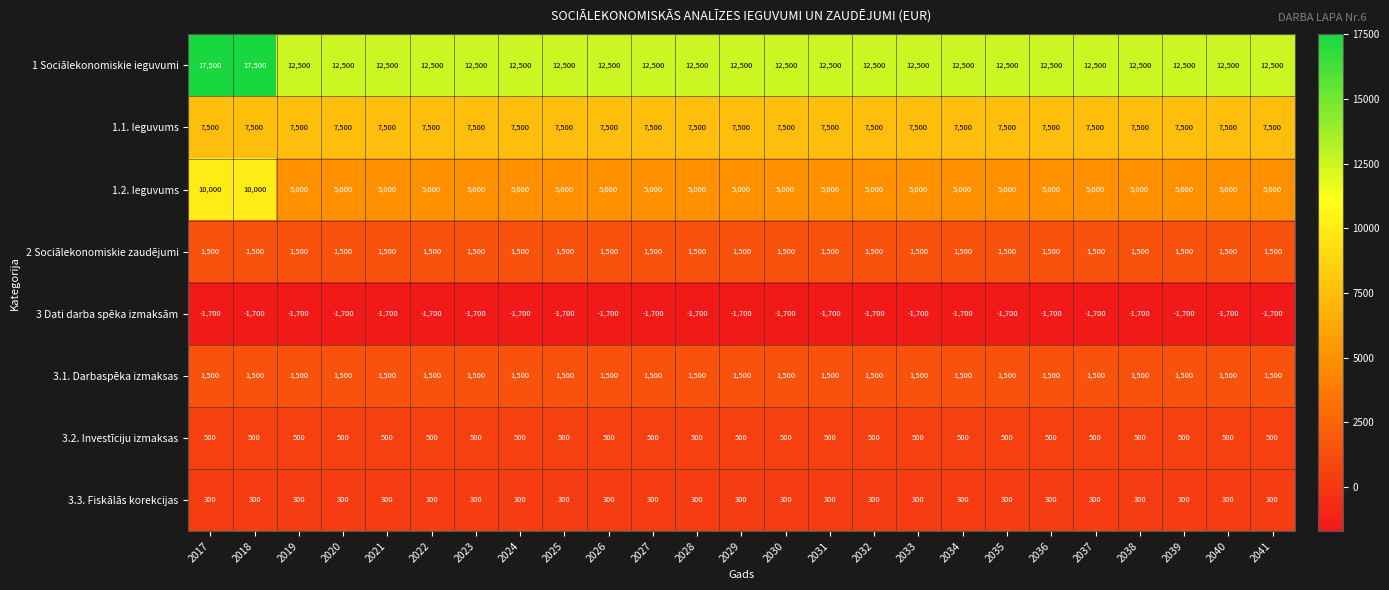

What is the lowest value of the 3.3. Fiskālās korekcijas series?

300